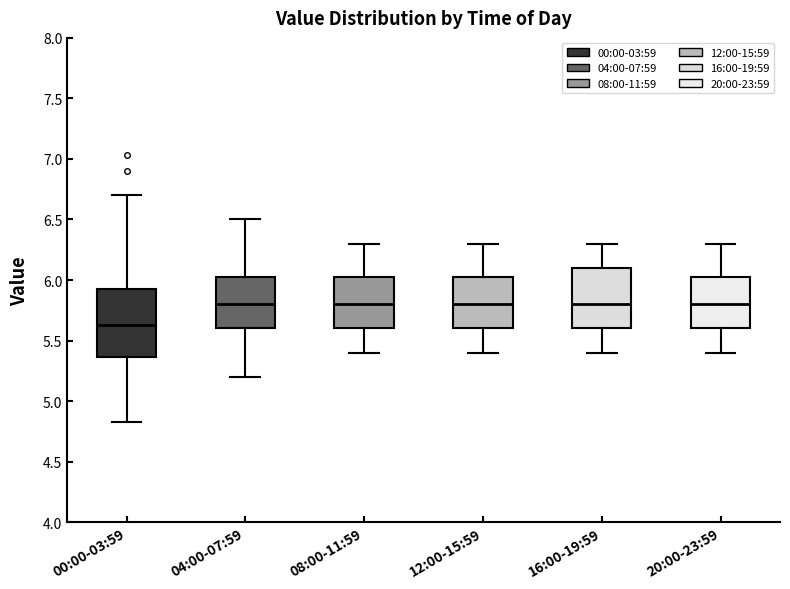

Reading left to right, read every box against the y-axis: the position of its median line, the range the box covers, and the ends of its whiskers. The values are not printed on the chart, so give them approximately, as read against the axis.

00:00-03:59: median 5.65, box 5.35 to 5.95, whiskers 4.85 to 6.70
04:00-07:59: median 5.80, box 5.60 to 6.05, whiskers 5.20 to 6.50
08:00-11:59: median 5.80, box 5.60 to 6.05, whiskers 5.40 to 6.30
12:00-15:59: median 5.80, box 5.60 to 6.05, whiskers 5.40 to 6.30
16:00-19:59: median 5.80, box 5.60 to 6.10, whiskers 5.40 to 6.30
20:00-23:59: median 5.80, box 5.60 to 6.05, whiskers 5.40 to 6.30